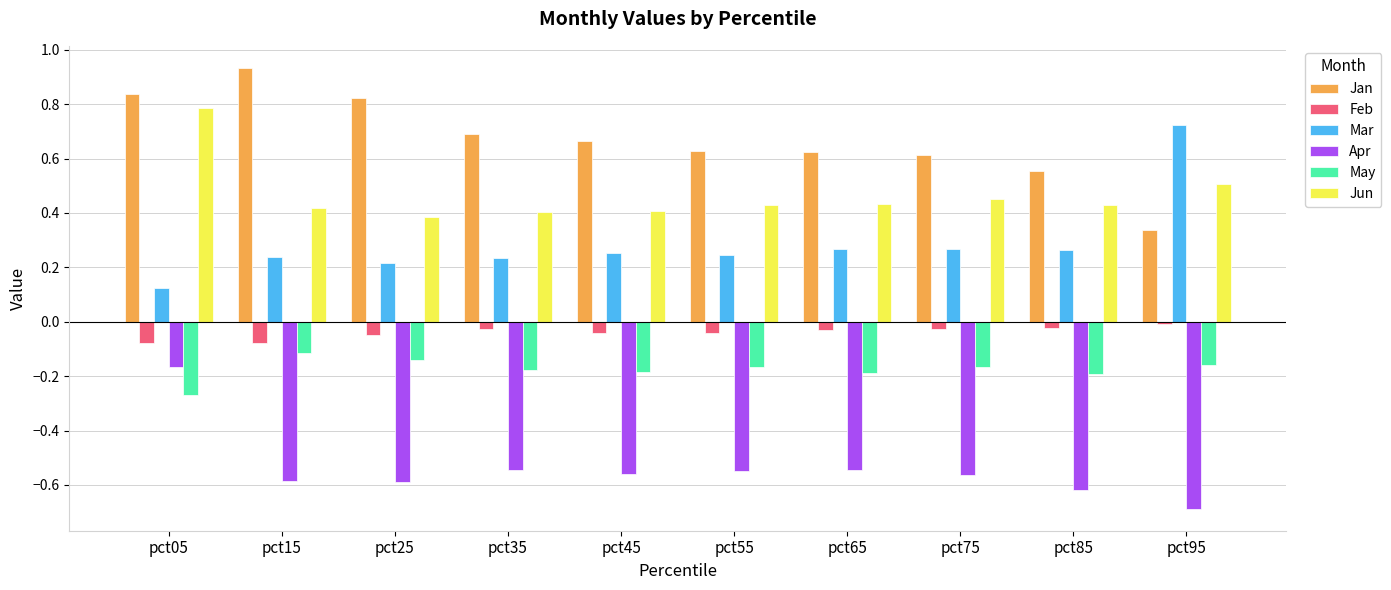

At which category does the chart reach its minimum across all series?

pct95